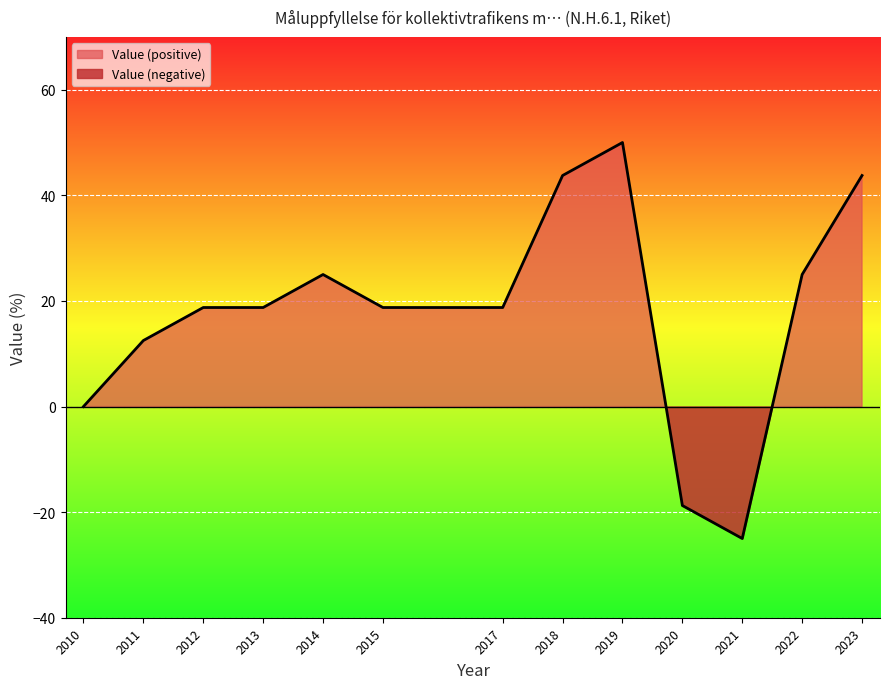

What is the change in value from 2011 to 2013?

+6.2